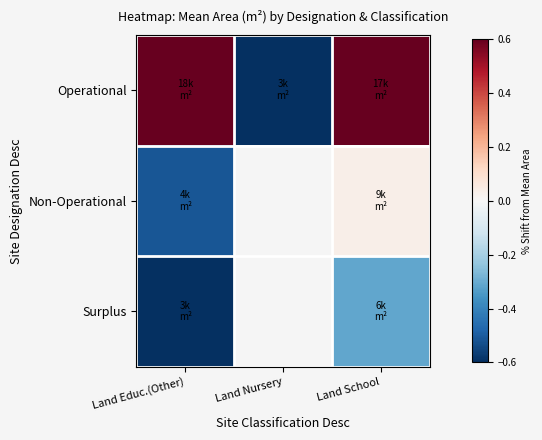

What is the total value across all series at Land School?

0.7